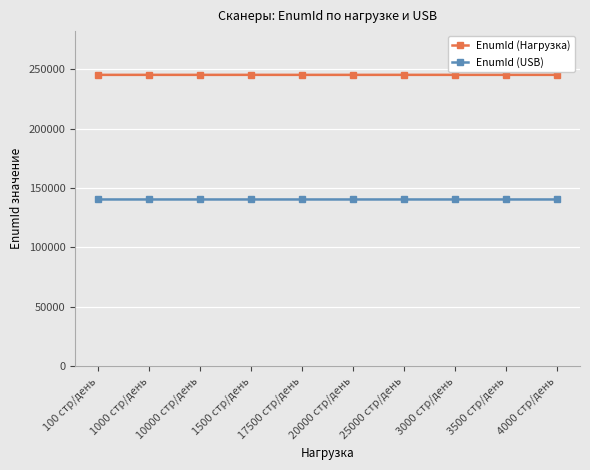

List the series in order of their overall mean, lowest first.

EnumId (USB), EnumId (Нагрузка)